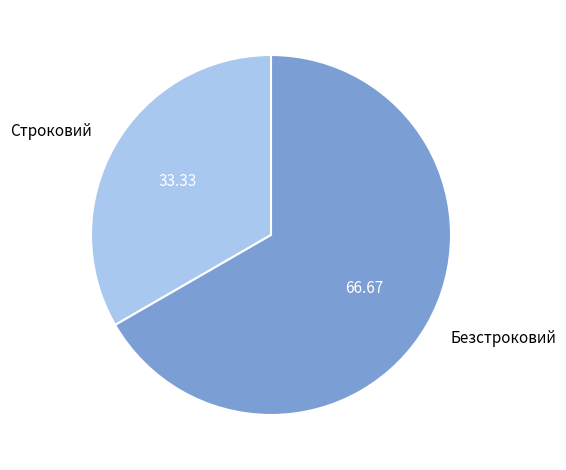

Is there a majority slice in this chart?

Yes